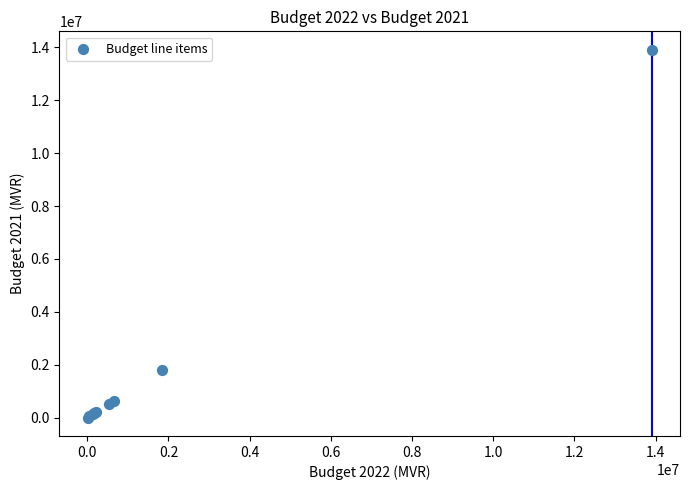

What Y value in the scatter plot is closest to 6957725?

1787977